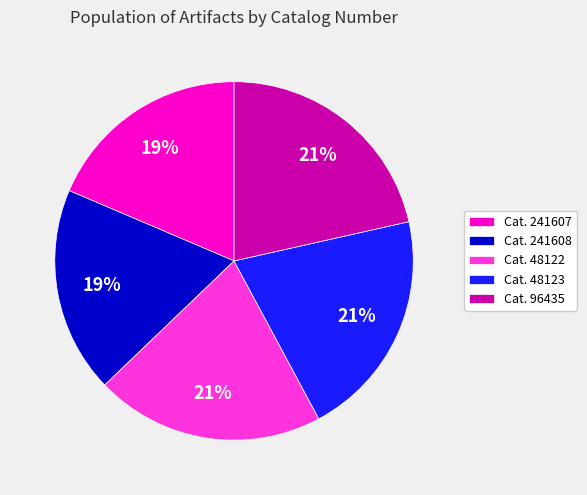

How many segments does this pie chart have?

5